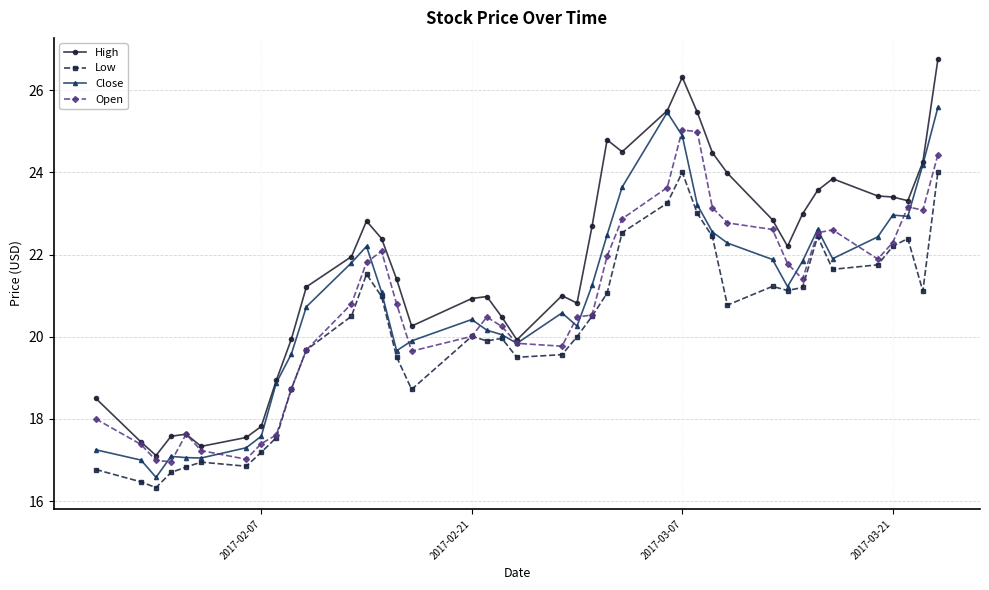

True or false: High and Low intersect in this chart.

False